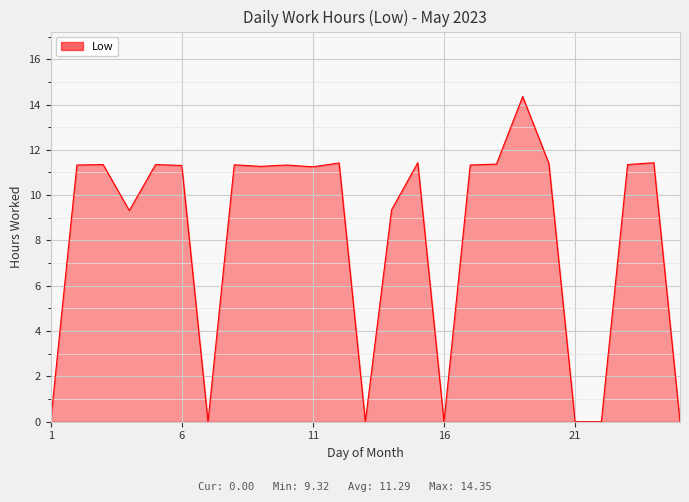

How many lines are shown in the chart?

1